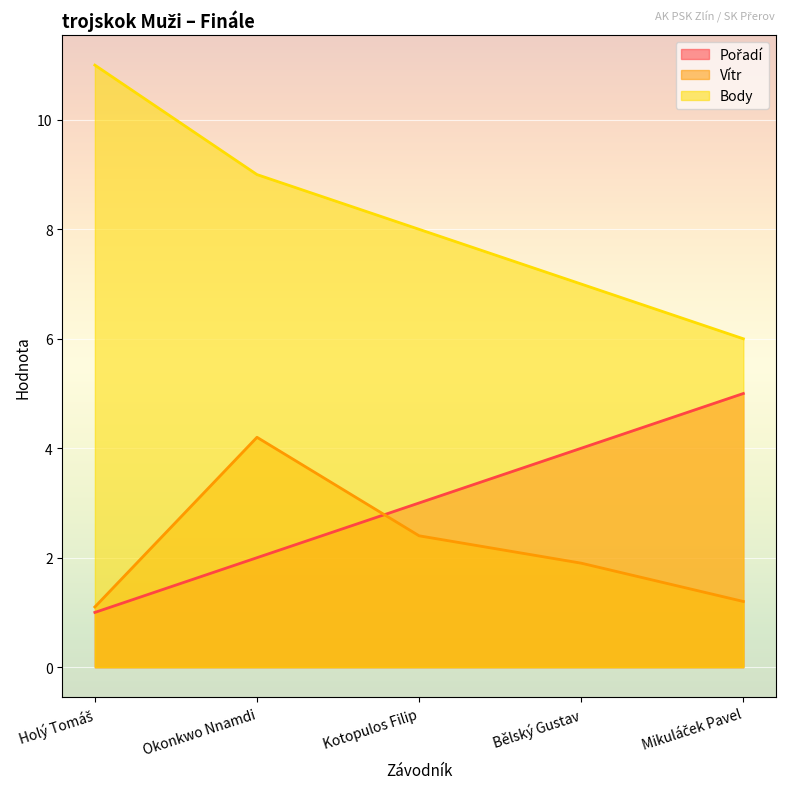

How many times do Pořadí and Vítr cross each other?

1